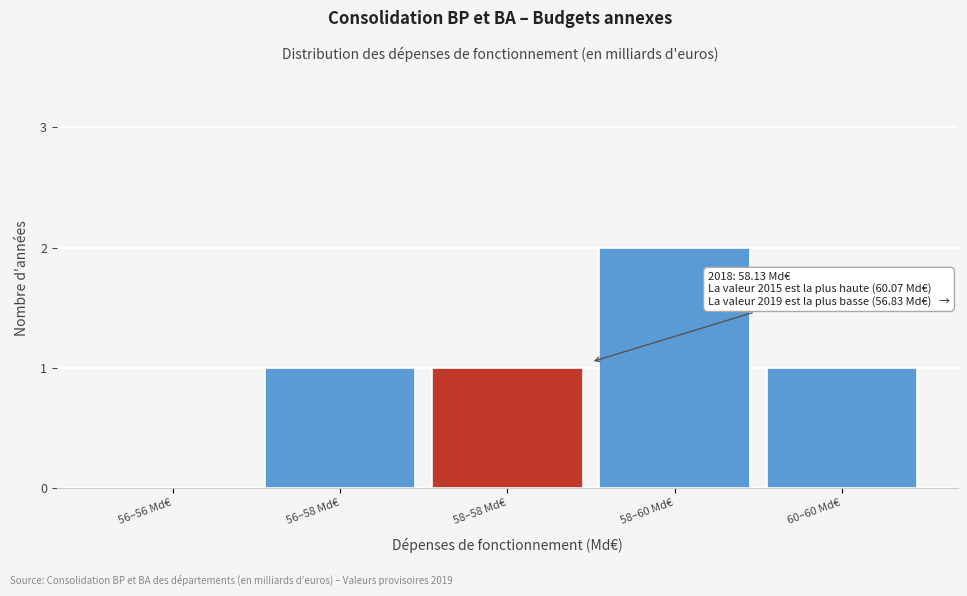

Reading right to left, list all the values displayed in this chart.

60–60 Md€=1	58–60 Md€=2	58–58 Md€=1	56–58 Md€=1	56–56 Md€=0